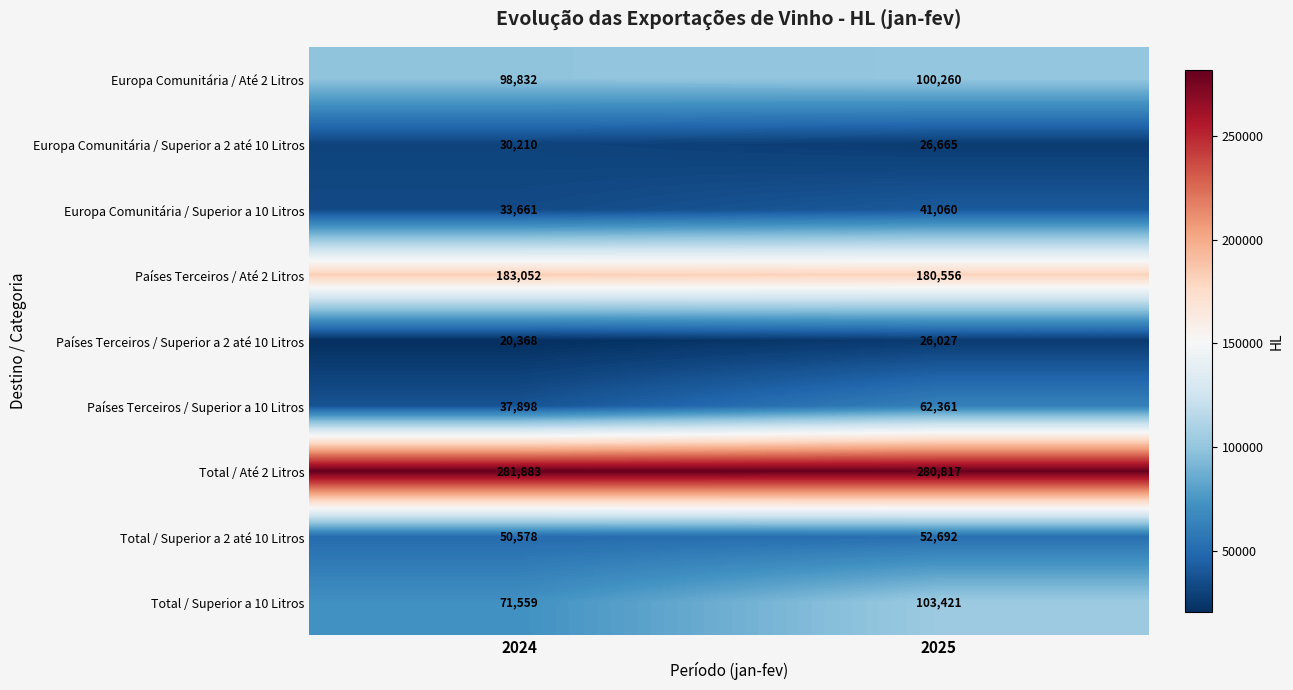

What is the sum of all Total / Superior a 2 até 10 Litros values?

103270